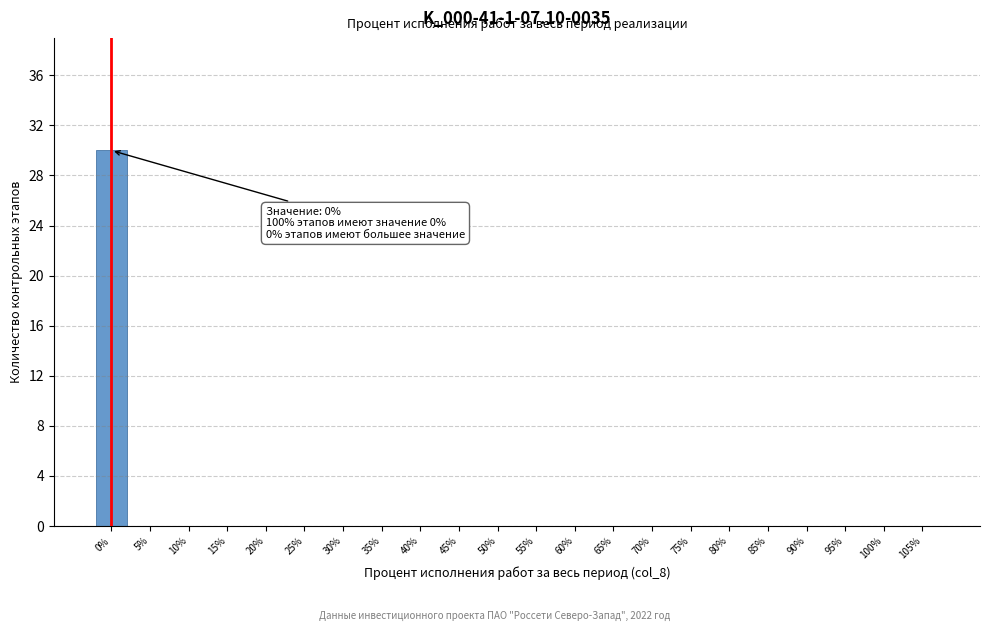

Reading left to right, transcribe all the data shown in this chart.

0%=30	5%=0	10%=0	15%=0	20%=0	25%=0	30%=0	35%=0	40%=0	45%=0	50%=0	55%=0	60%=0	65%=0	70%=0	75%=0	80%=0	85%=0	90%=0	95%=0	100%=0	105%=0